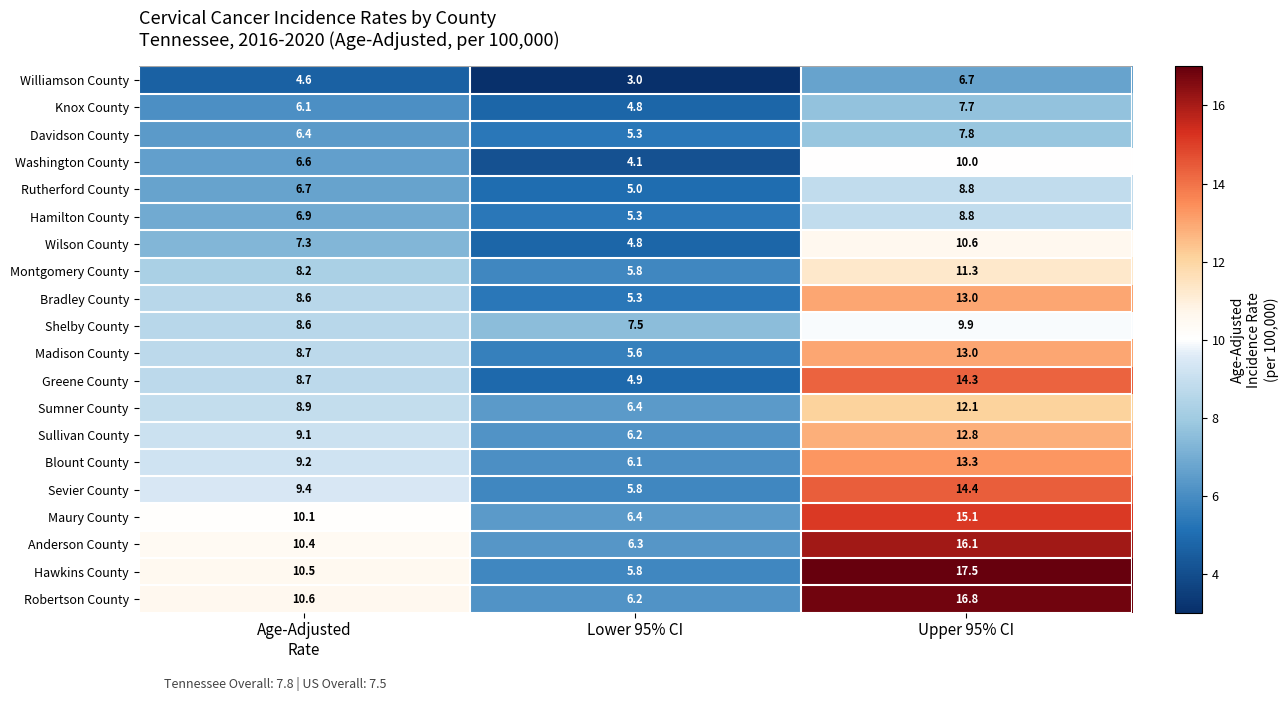

What value does the Madison County series have at Upper 95% CI?

13.0